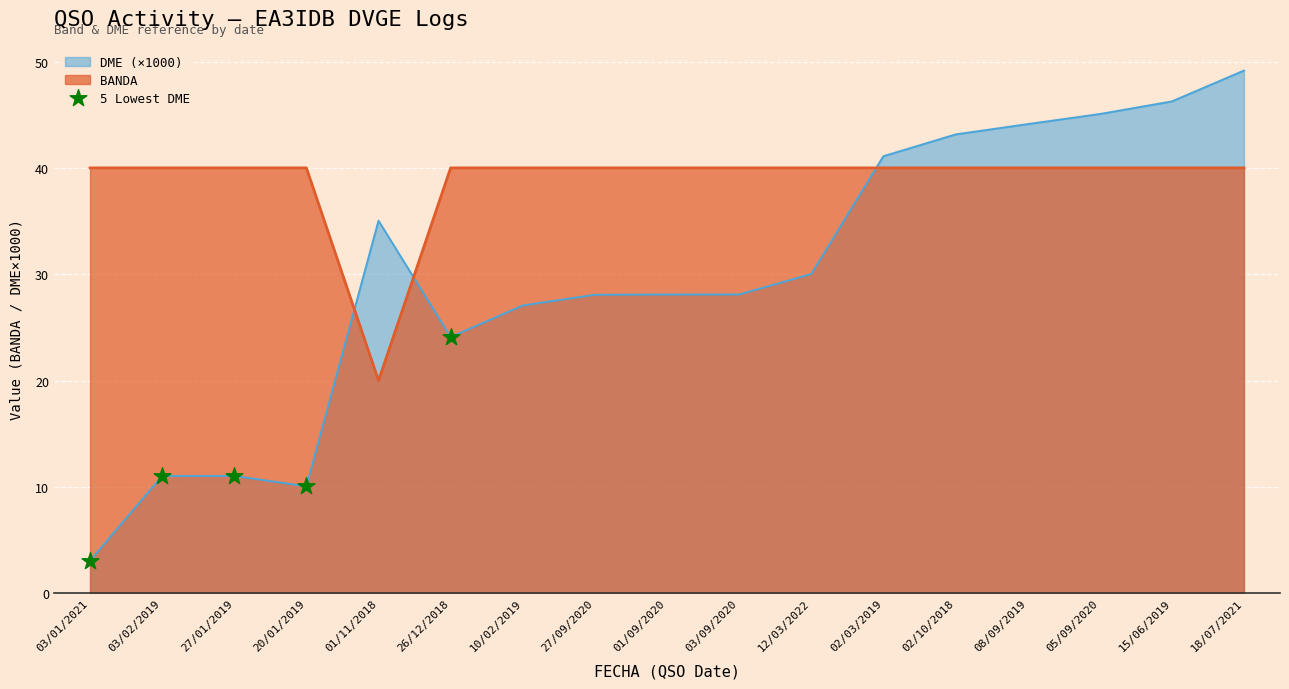

What is the spread (max minus min) of values at 10/02/2019?

12.9